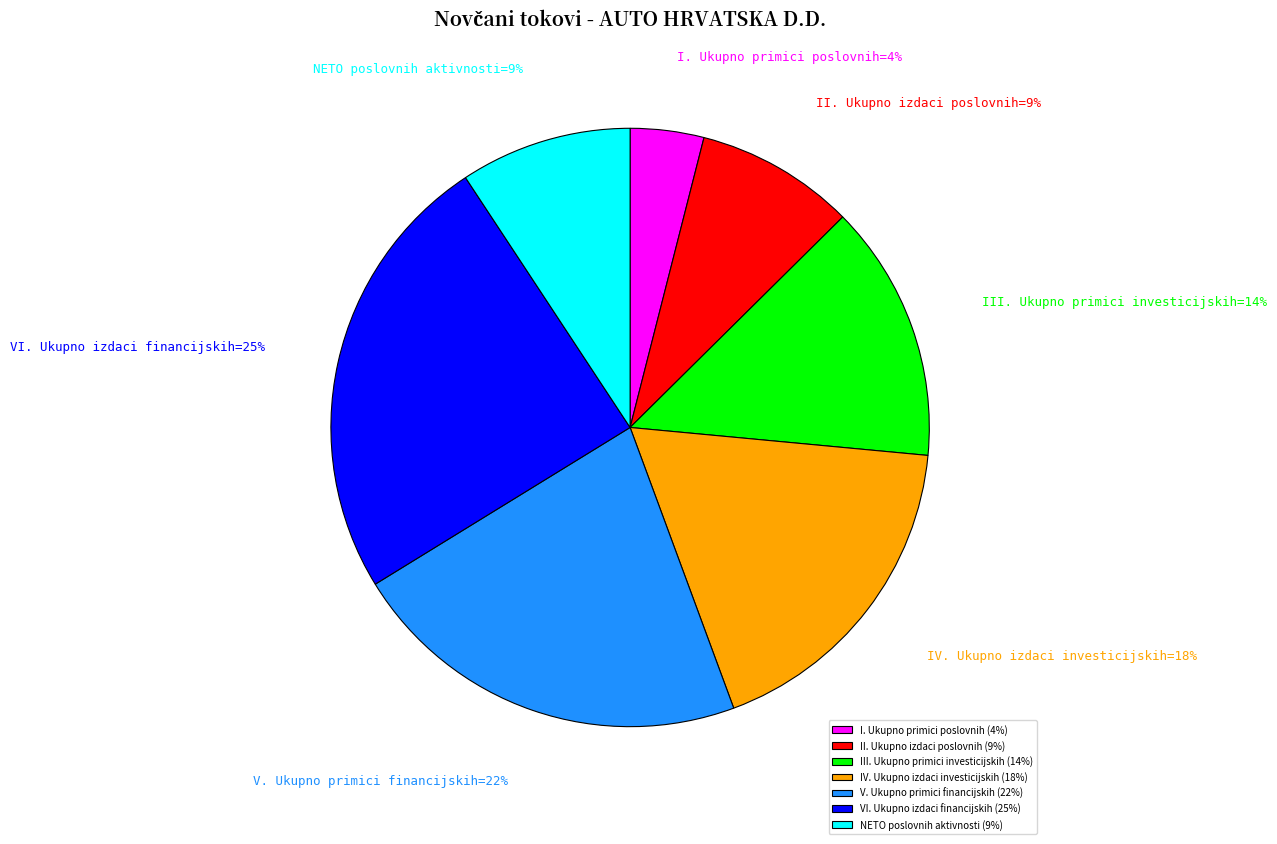

To the nearest percent, what percentage of the pie is VI. Ukupno izdaci financijskih (25%)?

25%